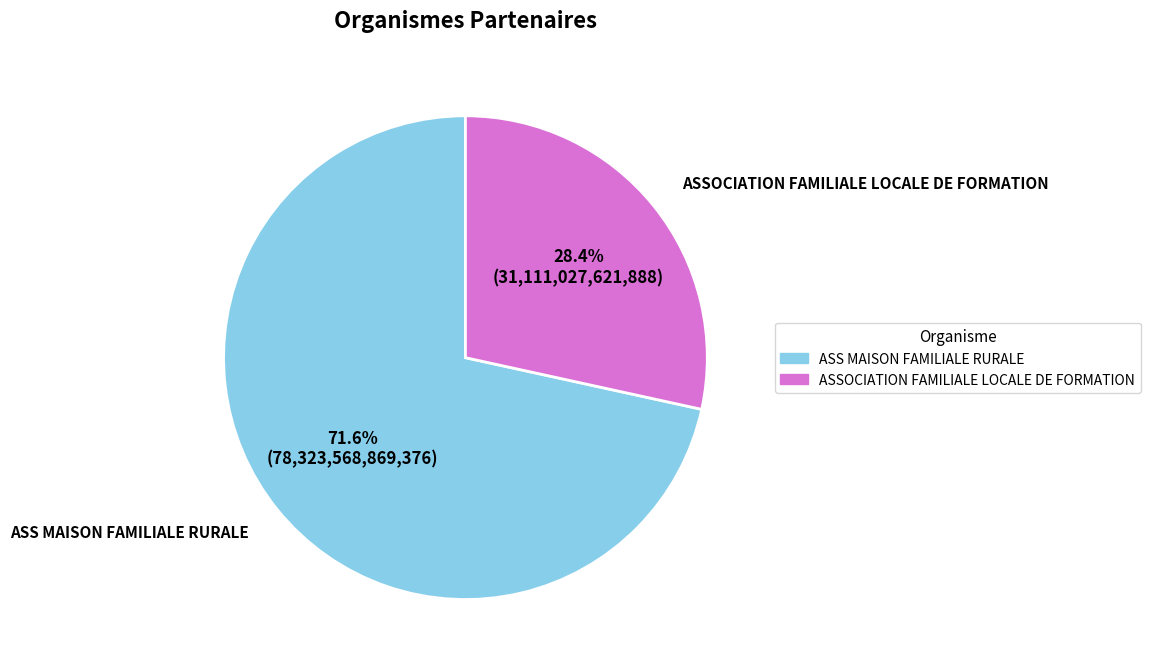

What is the total percentage of ASS MAISON FAMILIALE RURALE and ASSOCIATION FAMILIALE LOCALE DE FORMATION?

100.0%